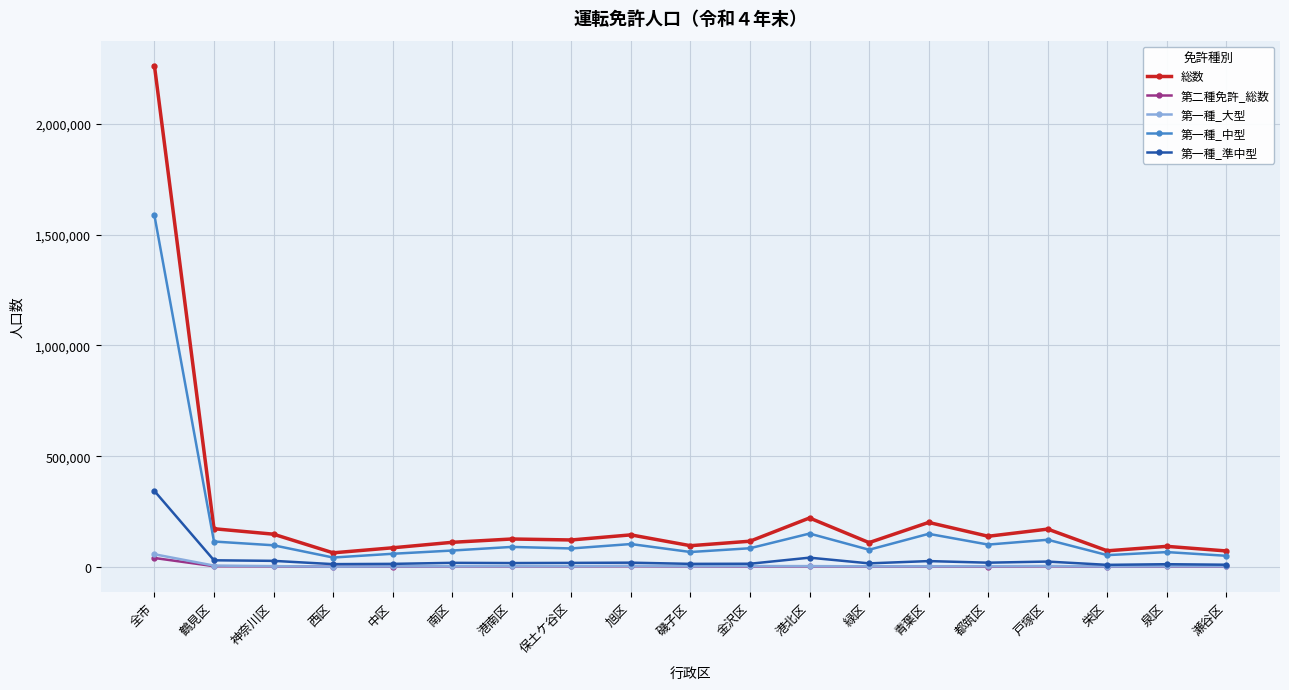

What is the greatest value displayed?

2263086